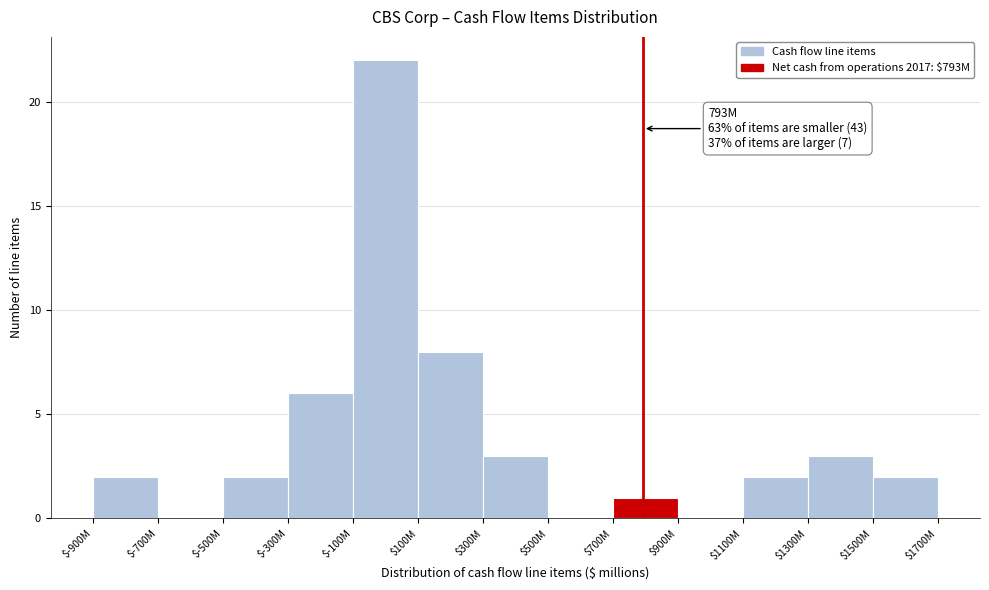

Which category has the highest value across all series?

$-100M